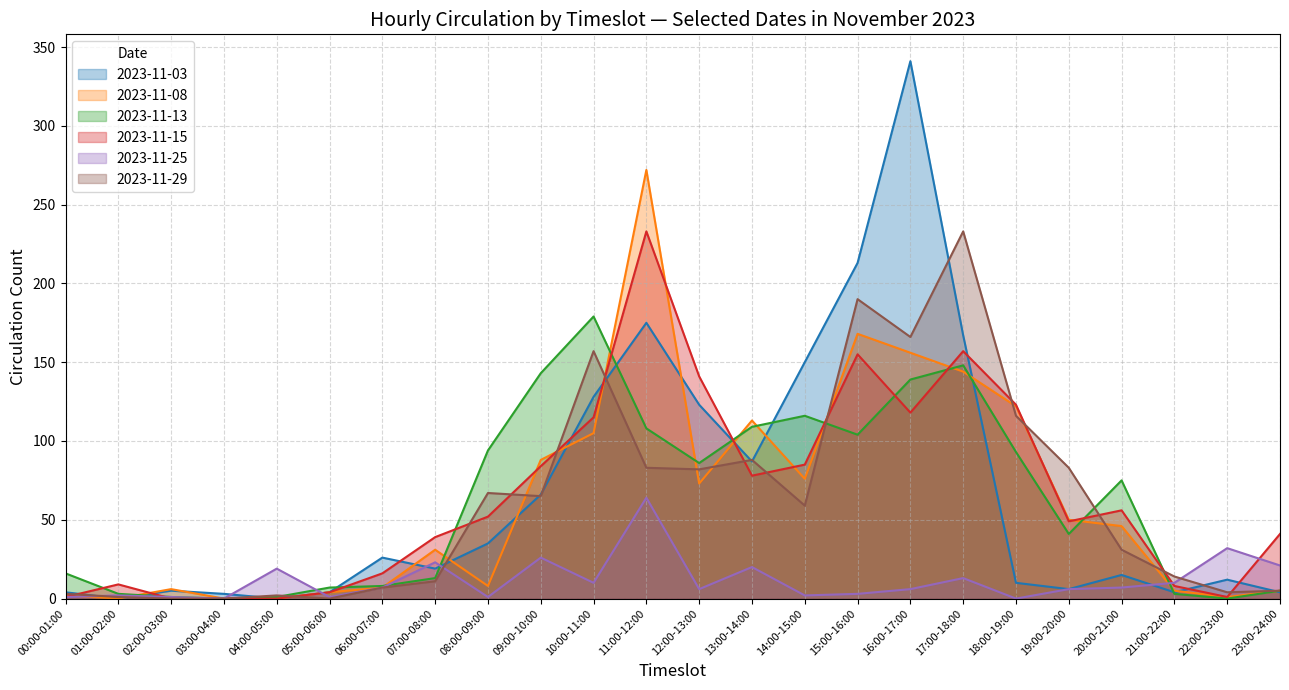

Between which two adjacent categories do 2023-11-15 and 2023-11-03 first intersect?

00:00-01:00 and 01:00-02:00